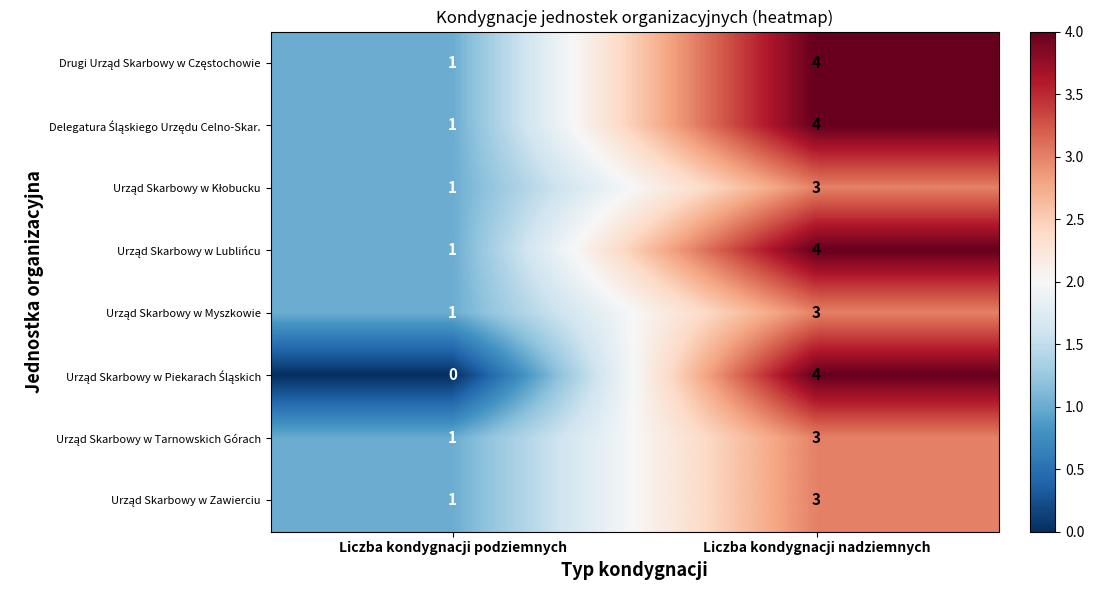

At which category does the chart reach its minimum across all series?

Liczba kondygnacji podziemnych